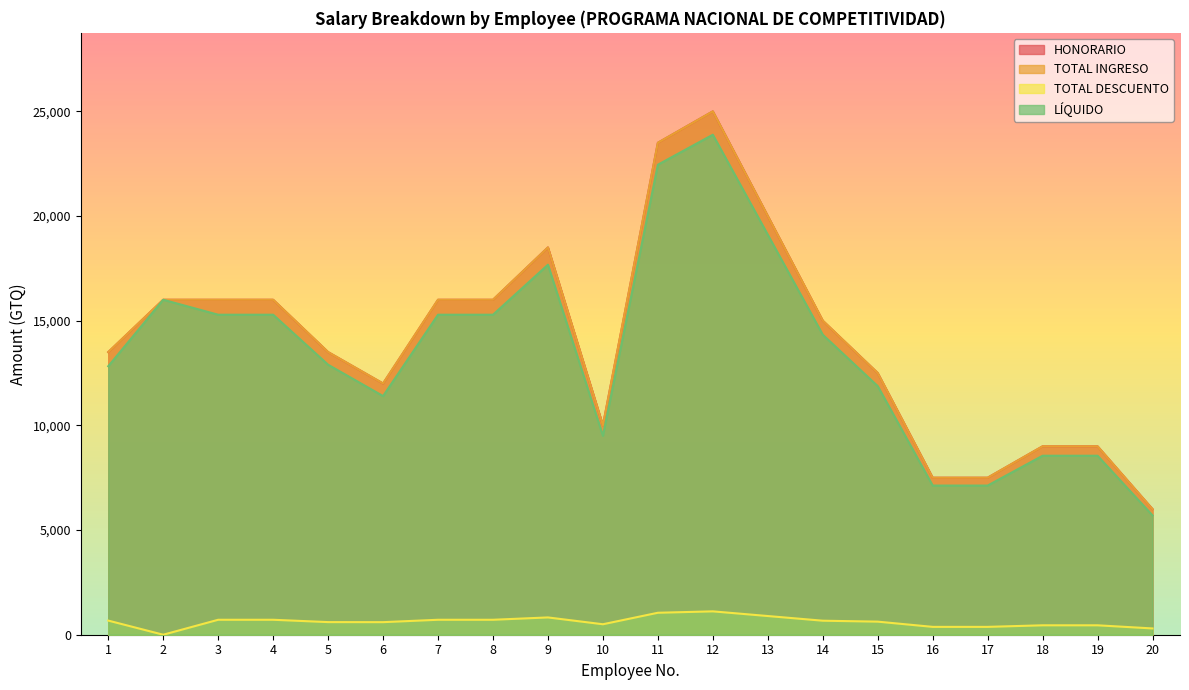

The value of LÍQUIDO at 16 is 11869.1. True or false?

False